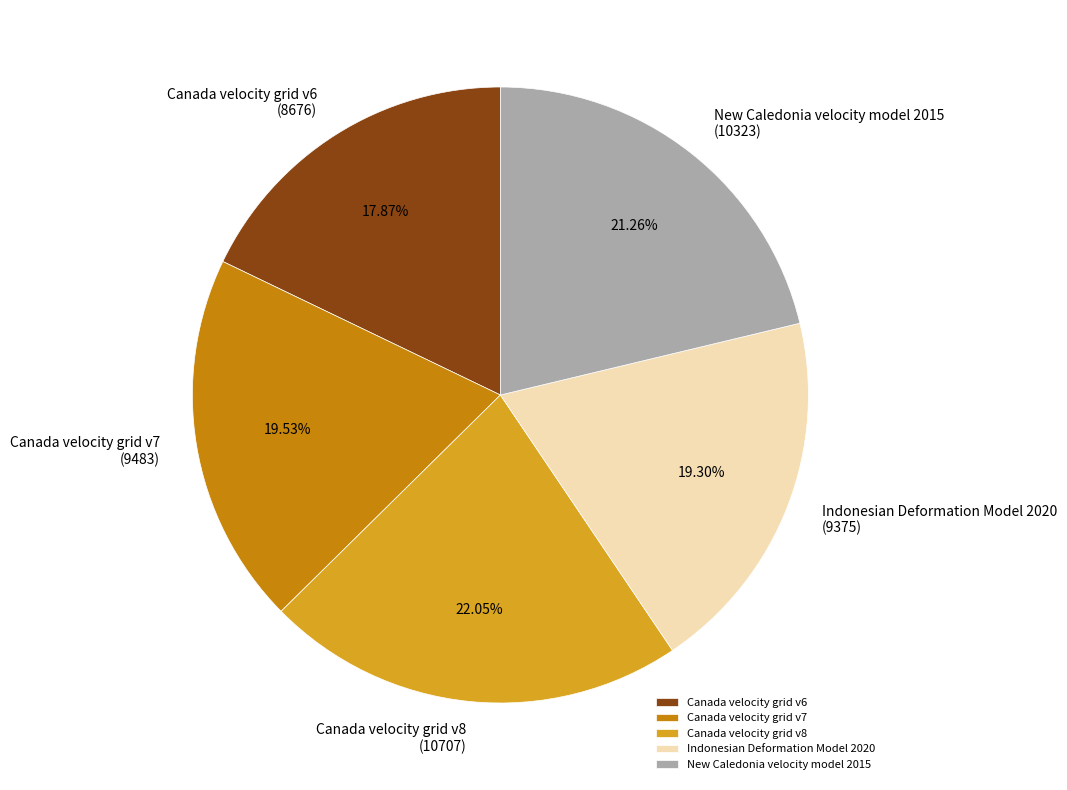

Which slice is the largest?

Canada velocity grid v8